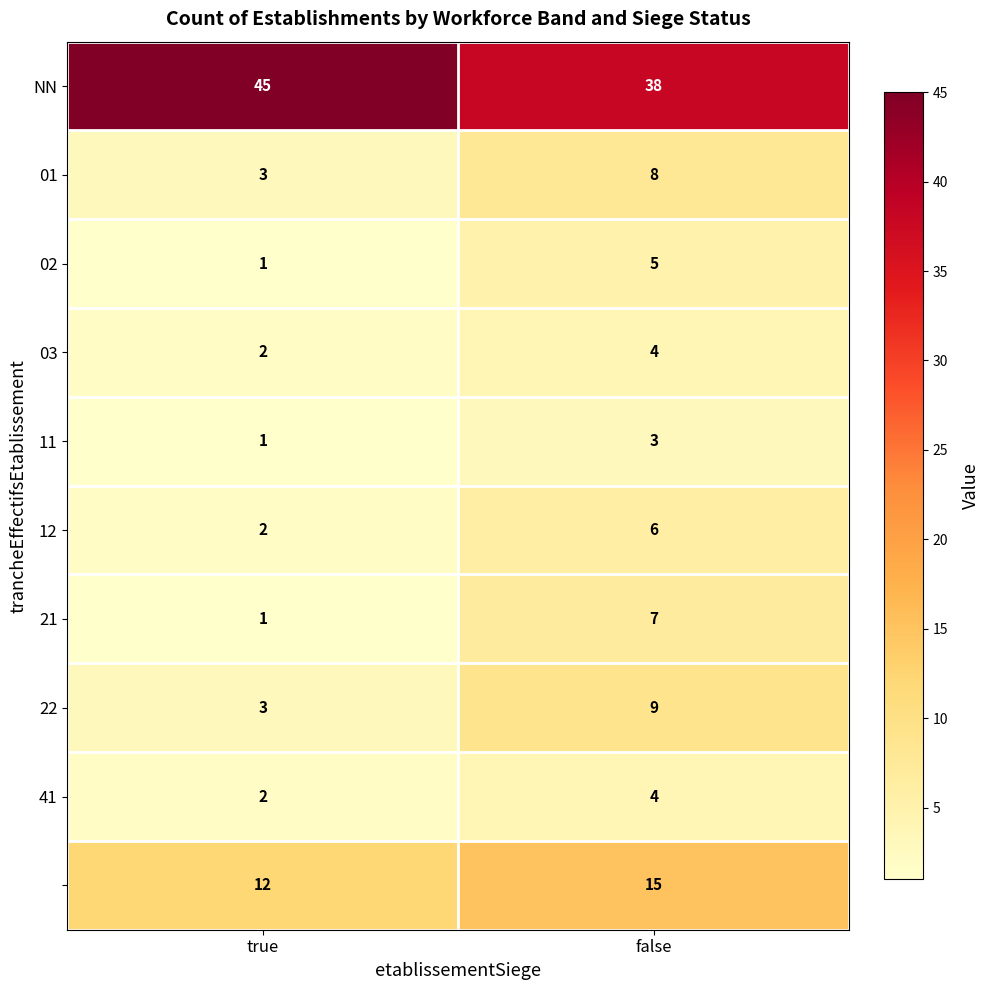

What is the total value across all series at false?

99